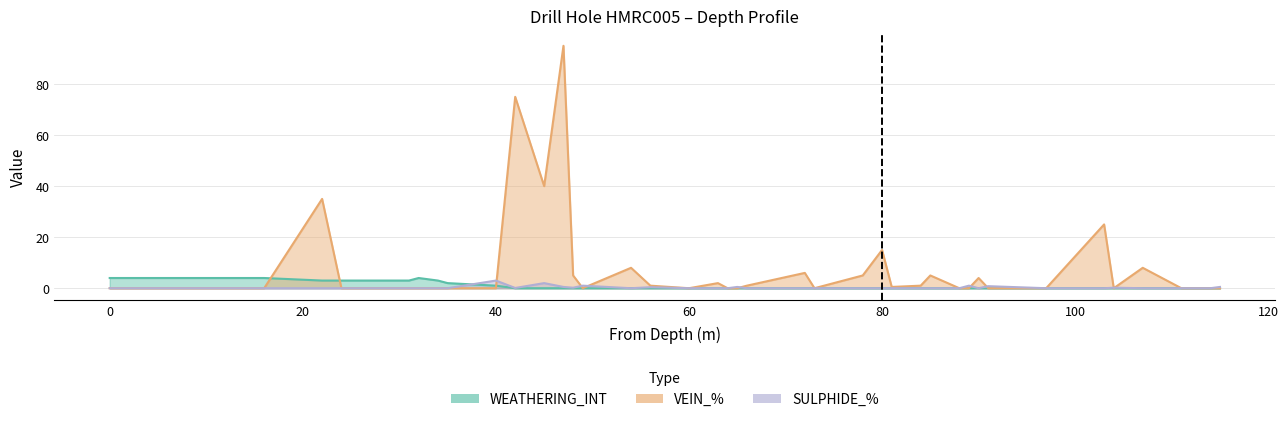

Which series has the largest range (max minus min)?

VEIN_%